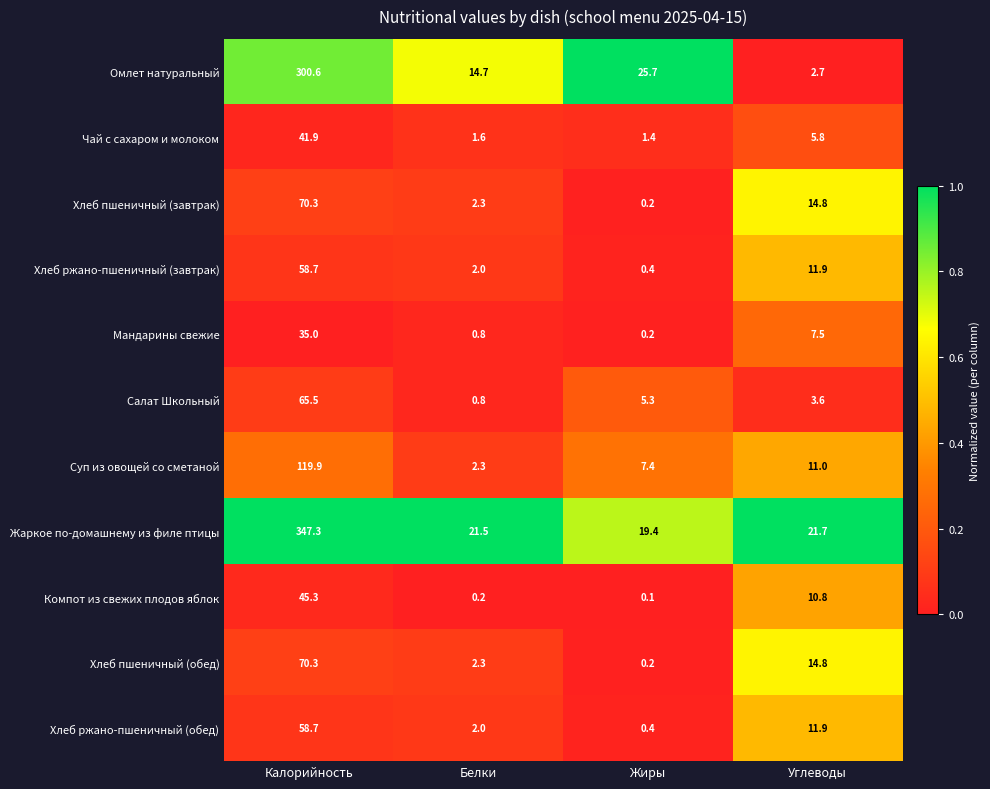

What is the sum of all Мандарины свежие values?

43.5